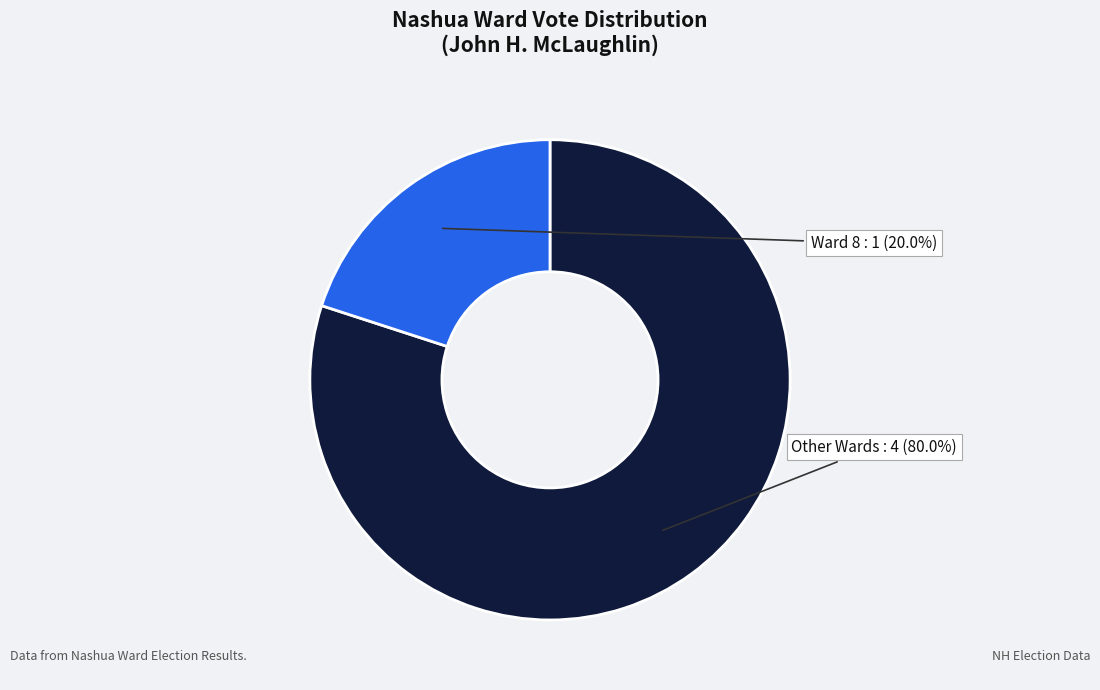

Is there any slice that represents more than half of the pie?

Yes